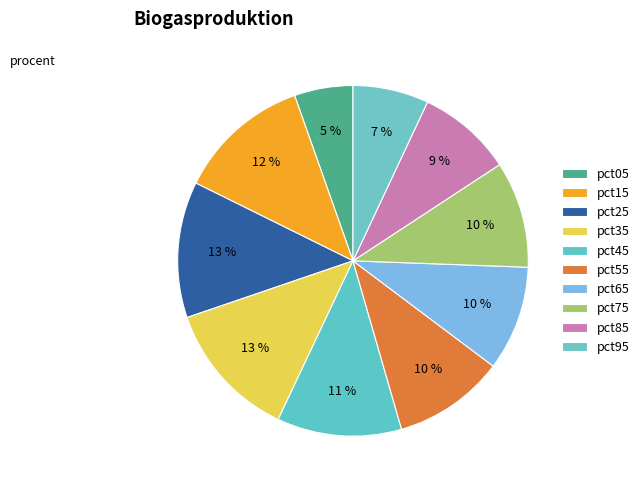

The pct95 slice represents 1% of the pie. True or false?

False